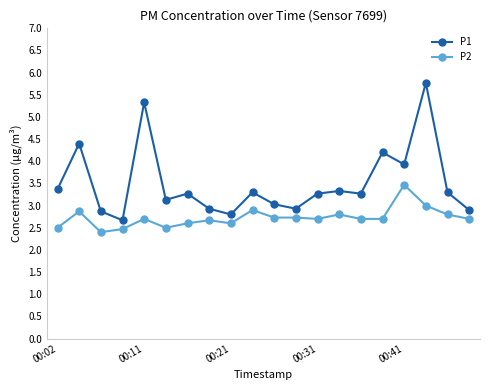

What is the difference between the second highest and minimum values in the P1 series?

2.7